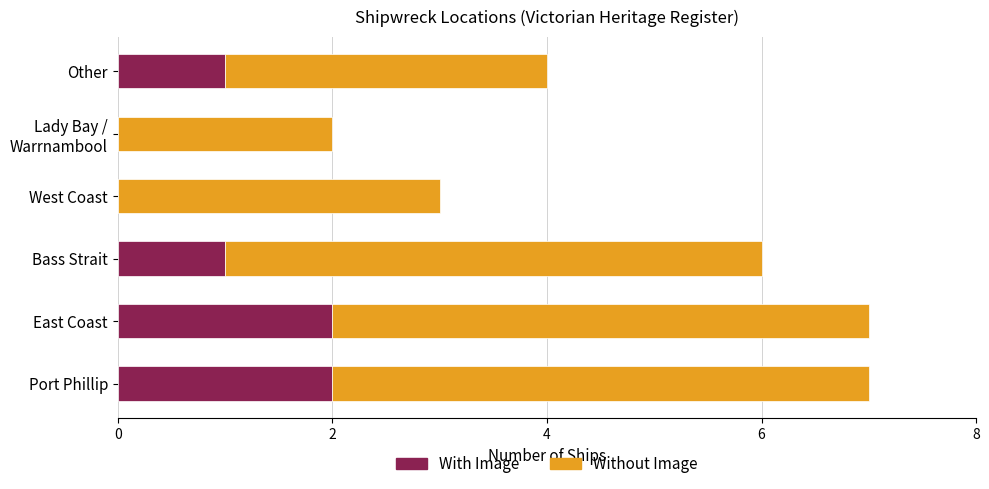

What is the total value across all series at West Coast?

3